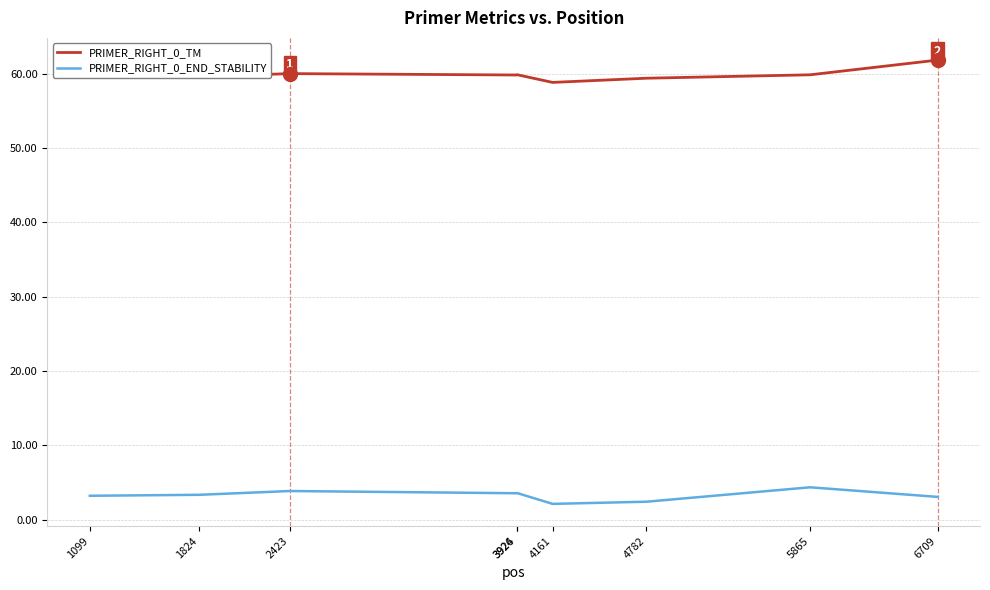

Does the chart have visible grid lines?

Yes